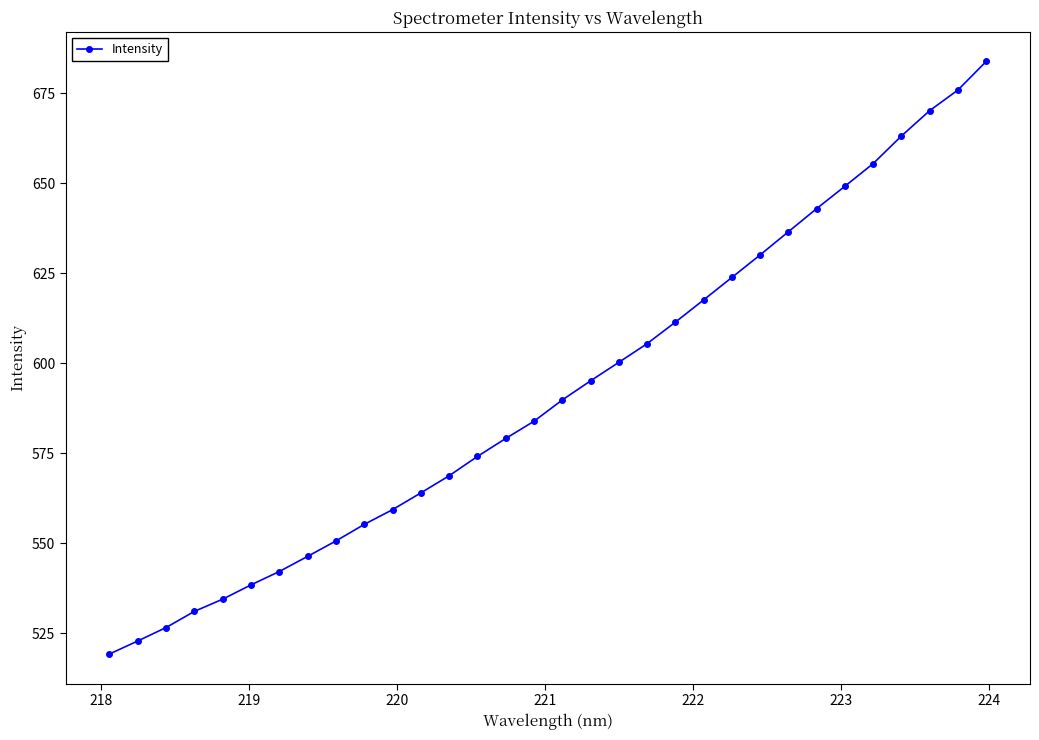

True or false: the data has more than 2 interior local peaks.

False